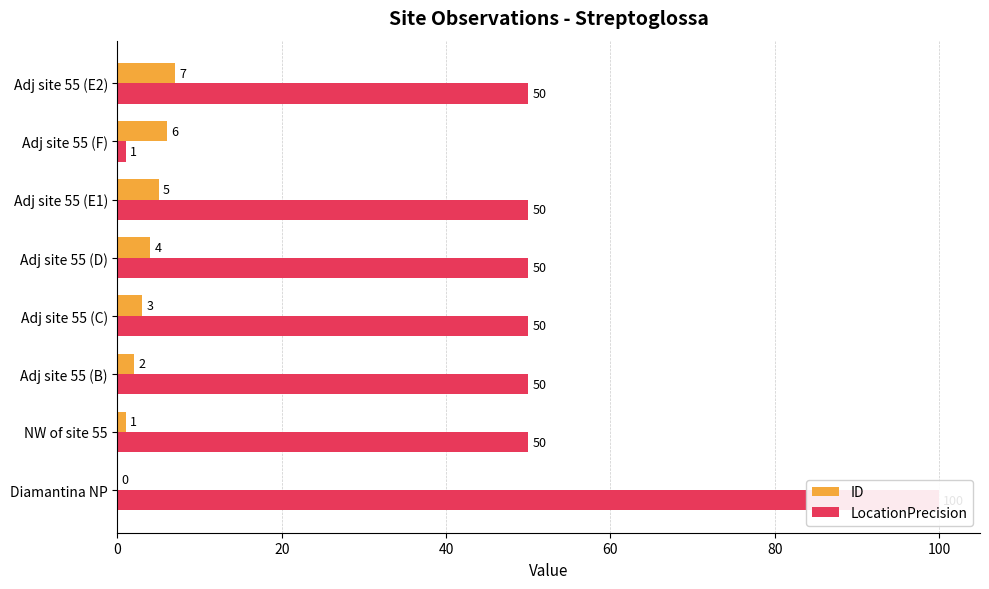

How many positive values does the ID series have?

7